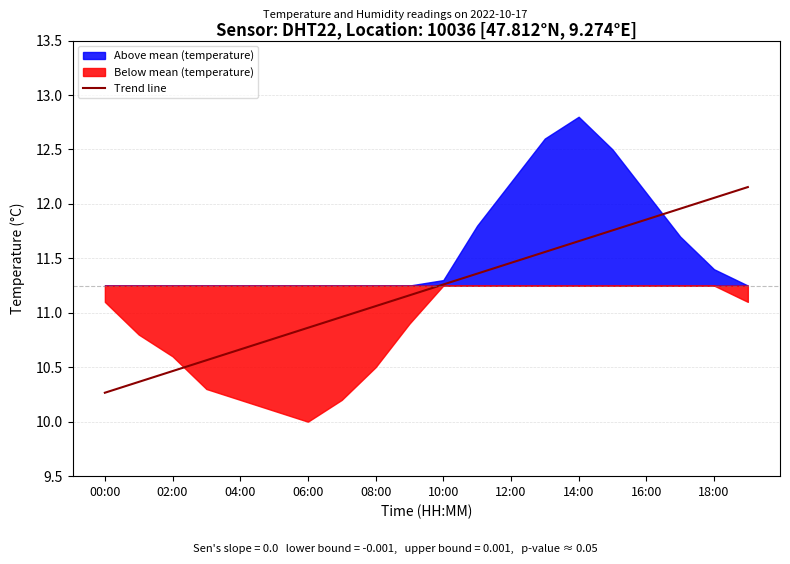

Is it true that Trend line equals 4.4 at 10:00?

False